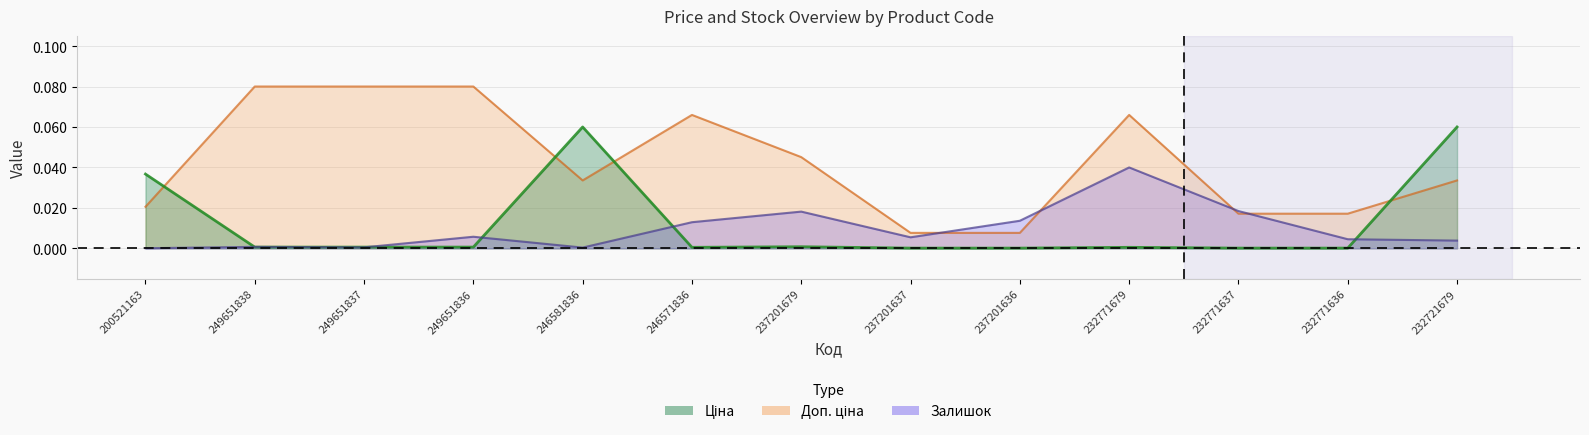

How many lines are shown in the chart?

3